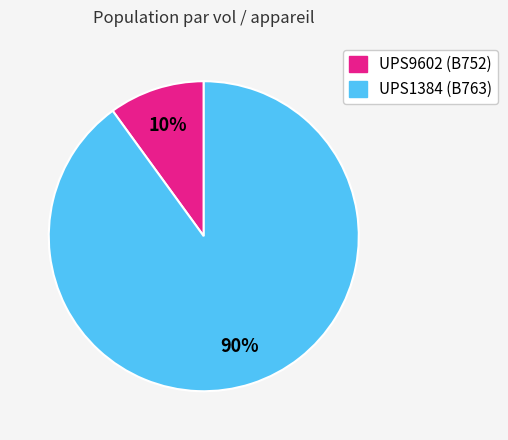

To the nearest percent, what is the combined percentage of UPS1384 (B763) and UPS9602 (B752)?

100%